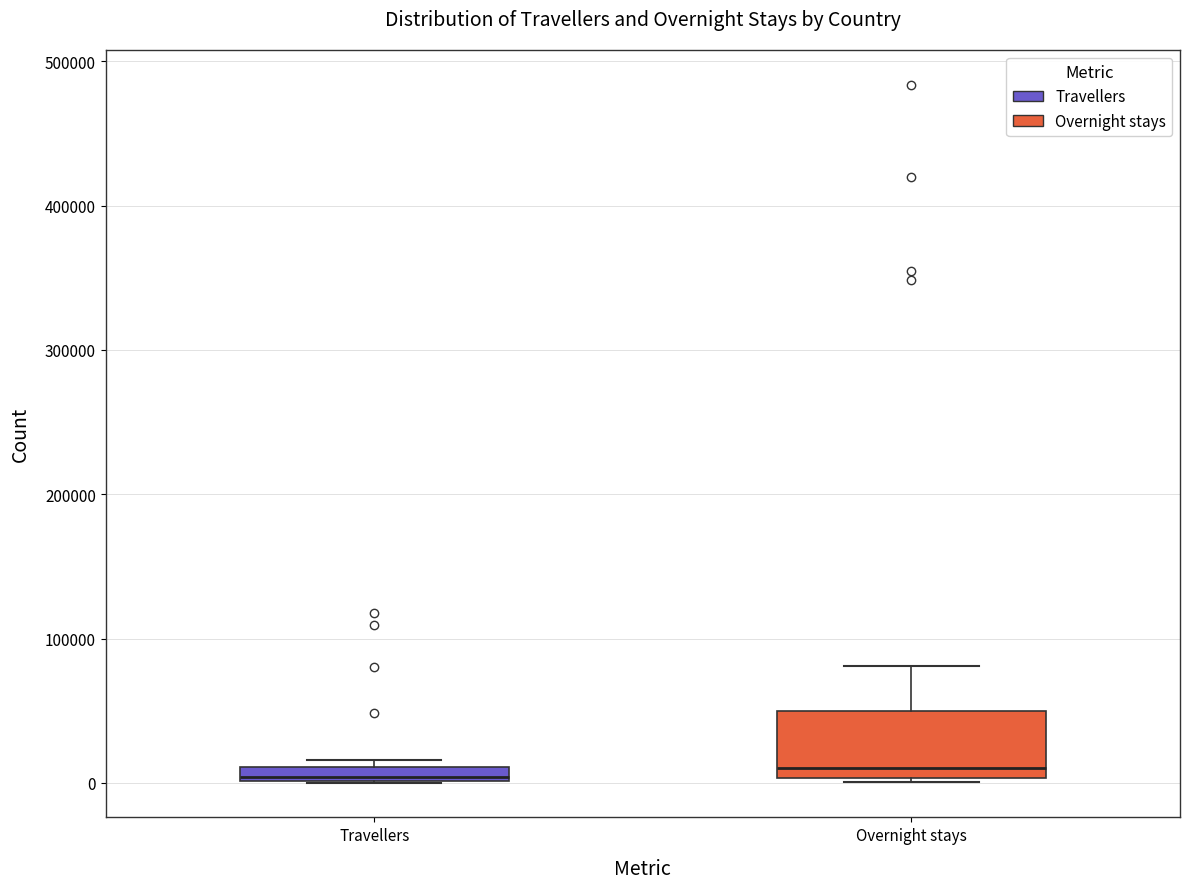

Which box is the tallest, from its lower edge to its upper edge?

Overnight stays